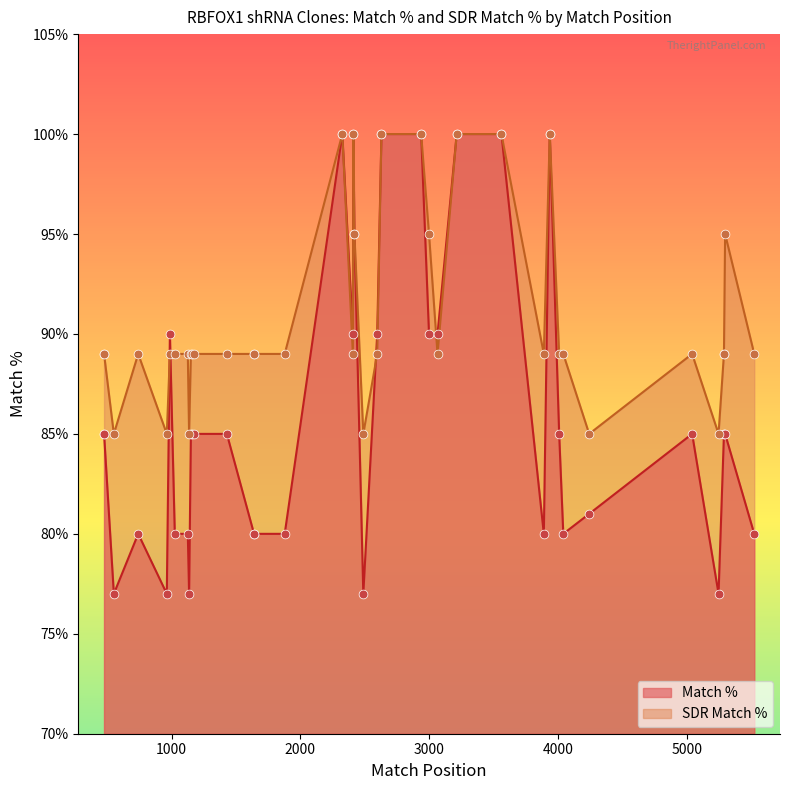

What is the total value across all series at TRCN0000278795?

174